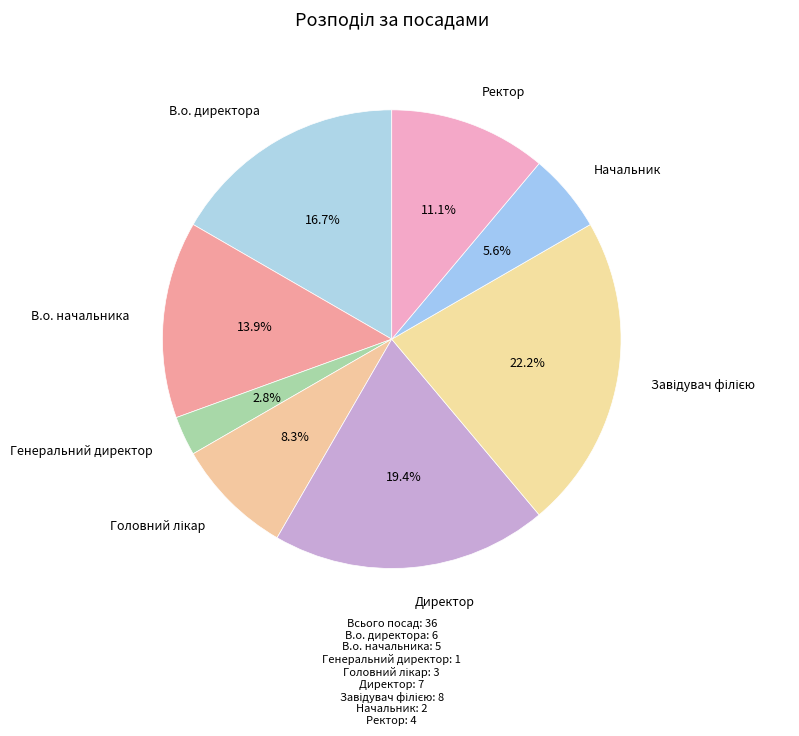

Which slice is the smallest?

Генеральний директор